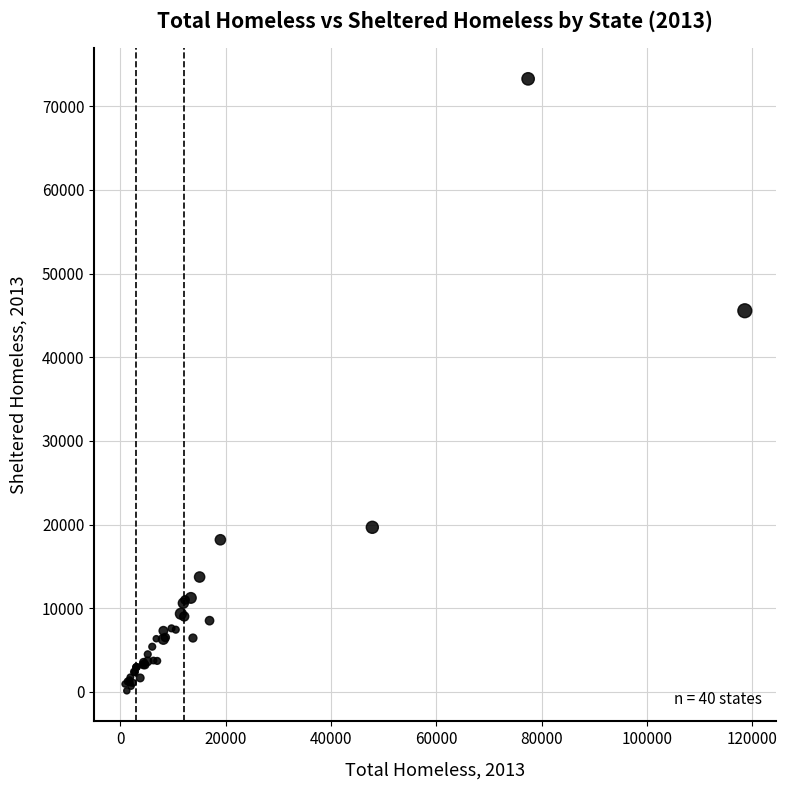

What Y value in the scatter plot is closest to 36700?

45554